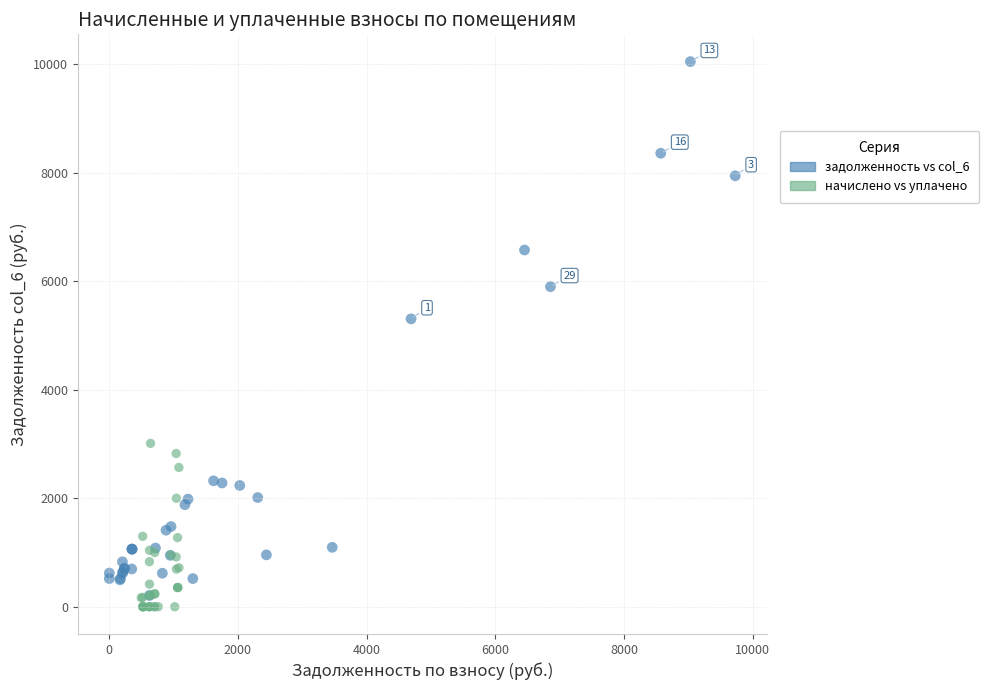

Which series reaches the maximum Y coordinate?

задолженность vs col_6